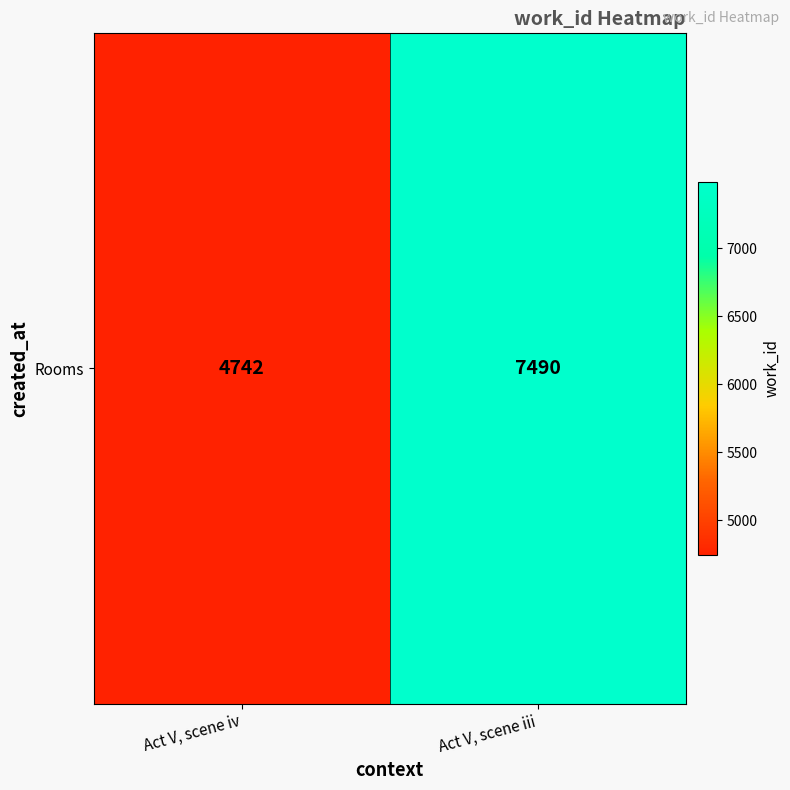

Reading left to right, what are all the values shown in this chart?

Act V, scene iv=4742	Act V, scene iii=7490